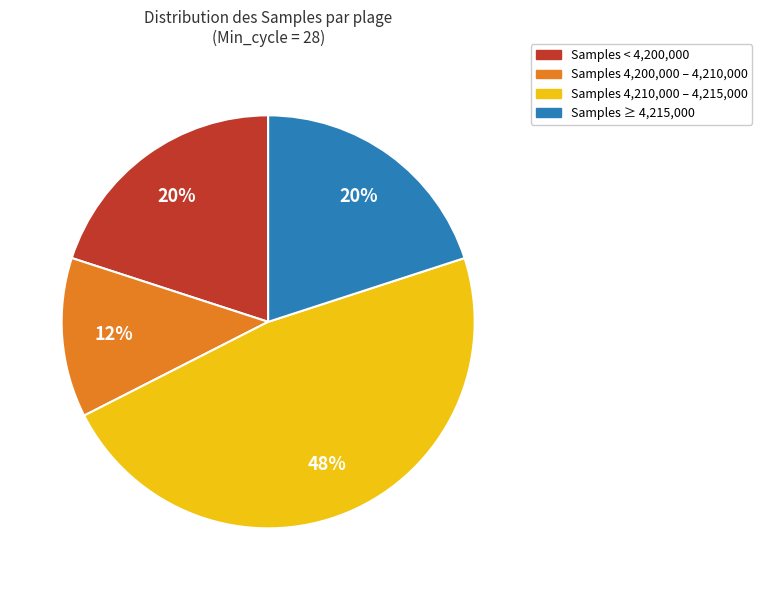

To the nearest percent, what is the difference between the largest and smallest slice percentages?

35%